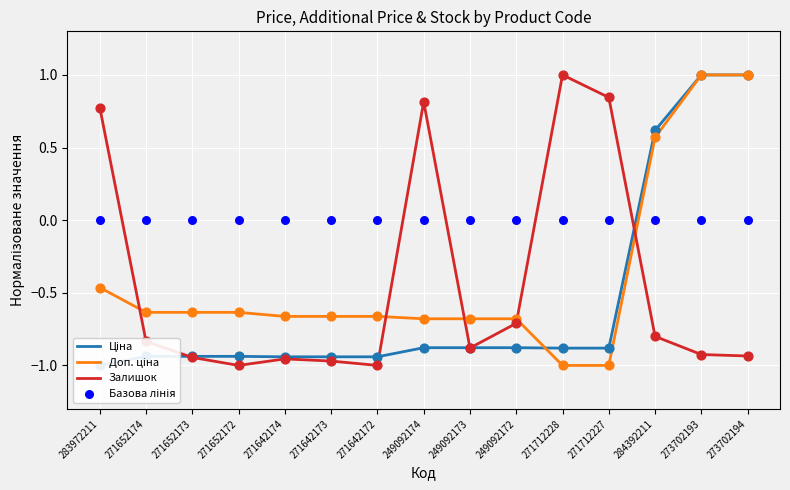

At which category is the sum across all series the highest?

273702193